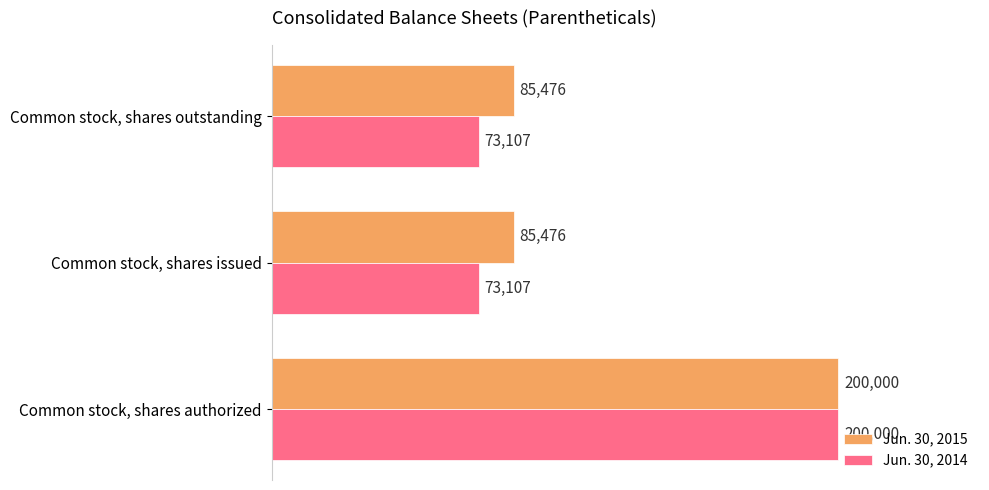

Rank the series by their average value, from lowest to highest.

Jun. 30, 2014, Jun. 30, 2015